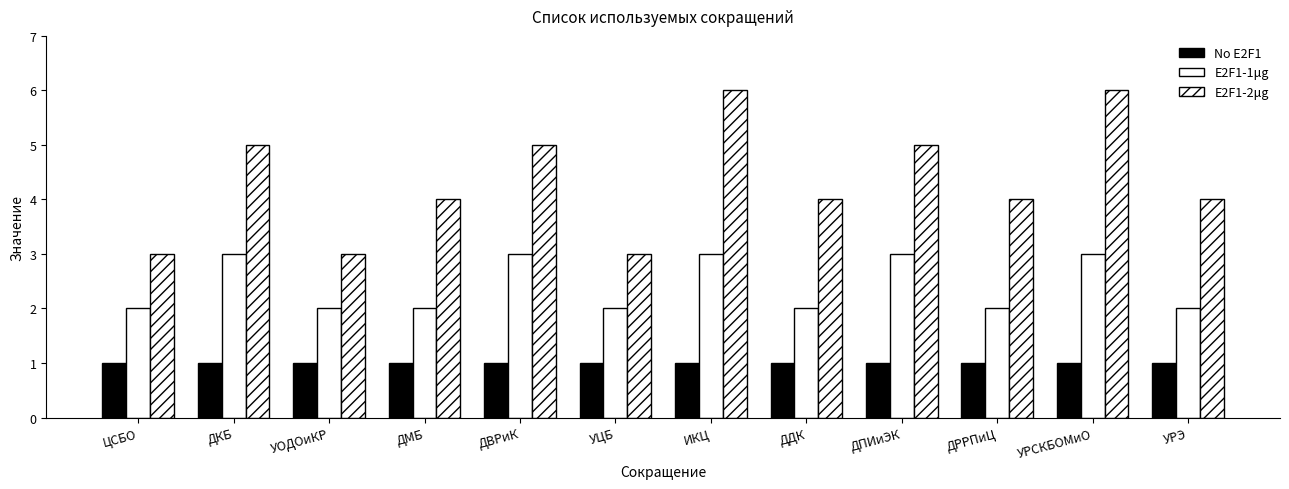

Is the value of No E2F1 at ДВРиК greater than the value of E2F1-1μg at ДМБ?

No